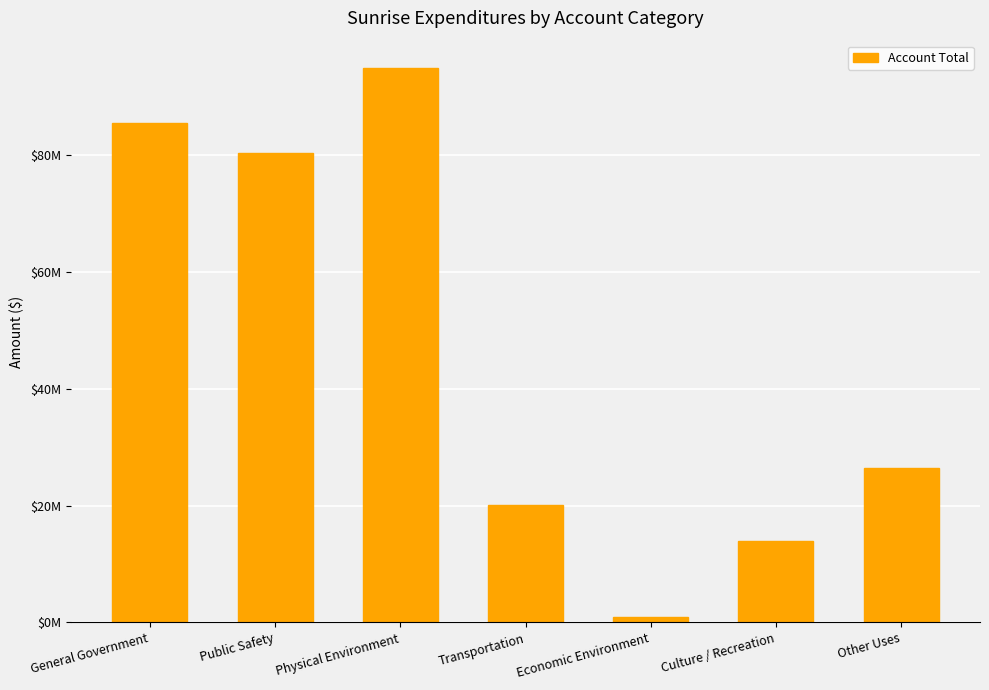

Does the chart contain any negative values?

No